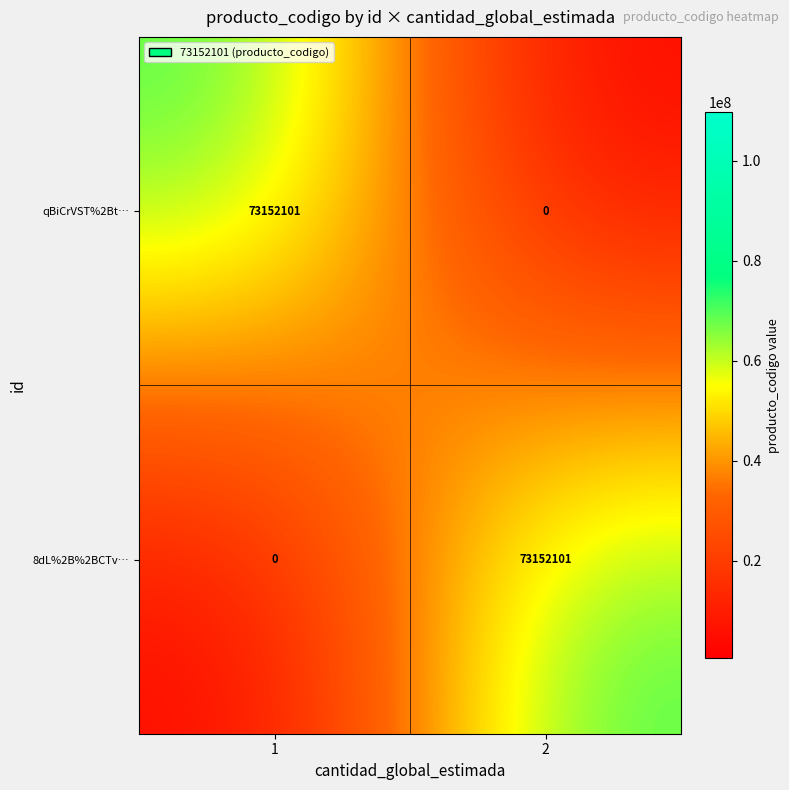

Is it true that 8dL%2B%2BCTv… equals 0 at 1?

True